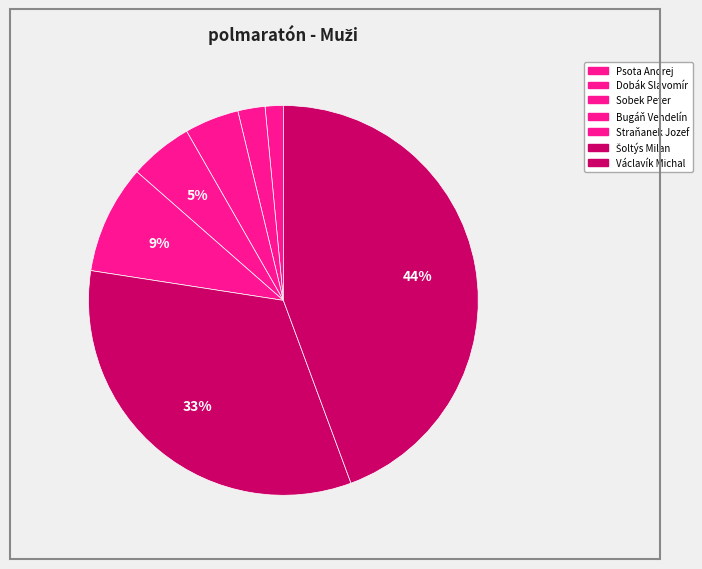

How many segments does this pie chart have?

7